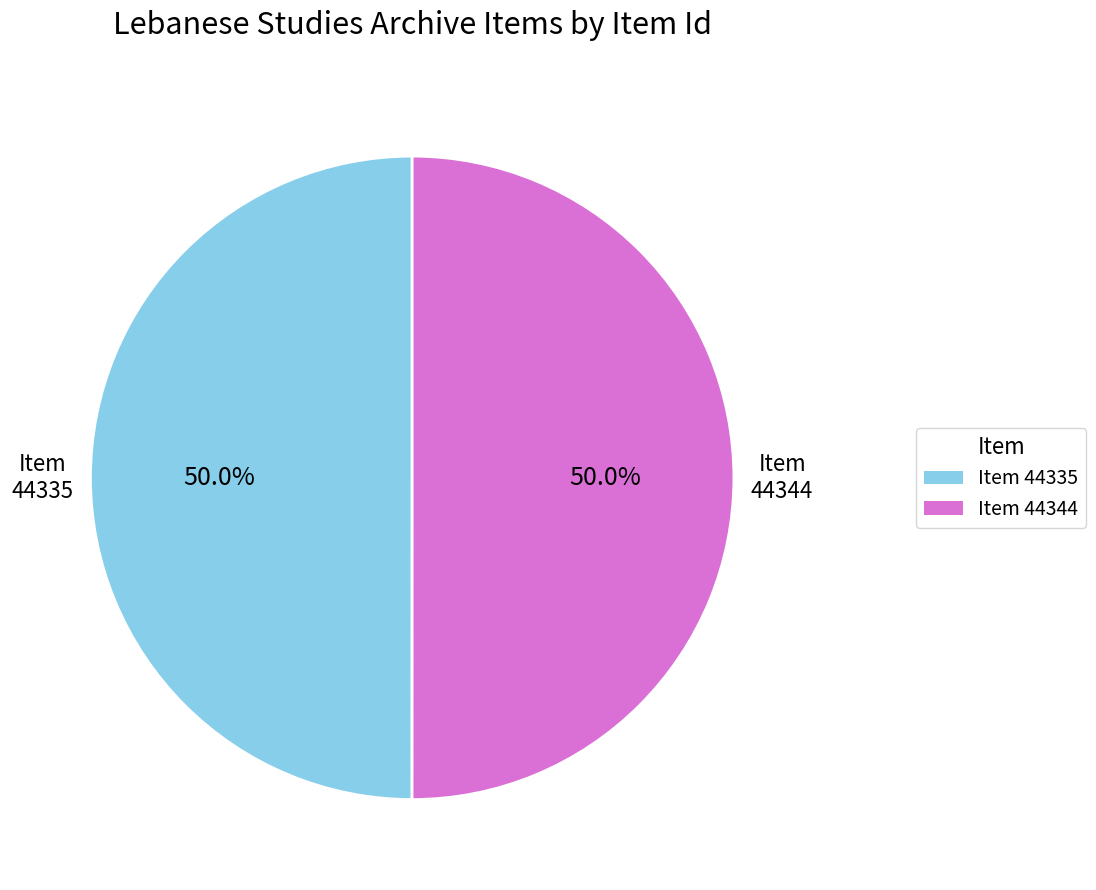

Combined, what portion of the pie is Item 44335 and Item 44344?

100.0%